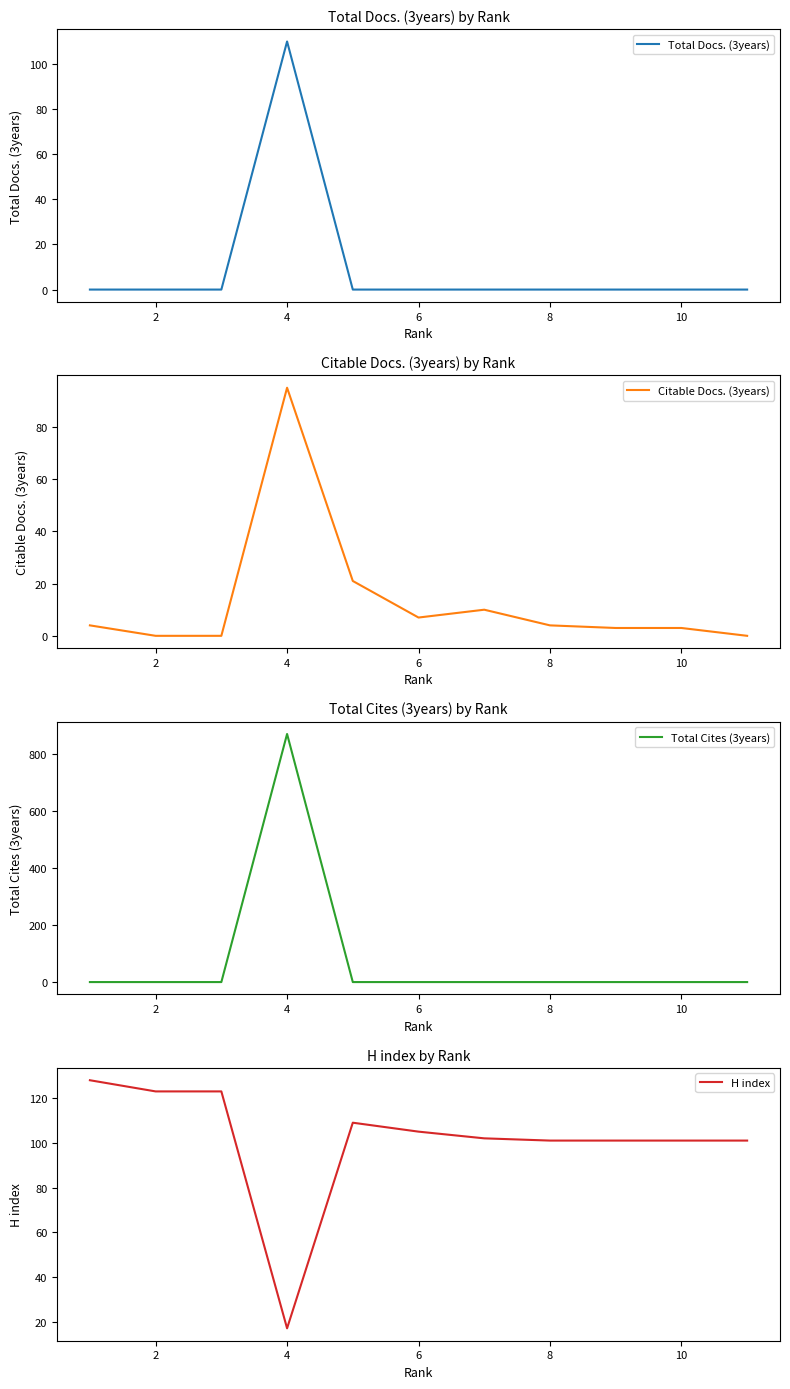

What is the sum of all Total Docs. (3years) values?

110